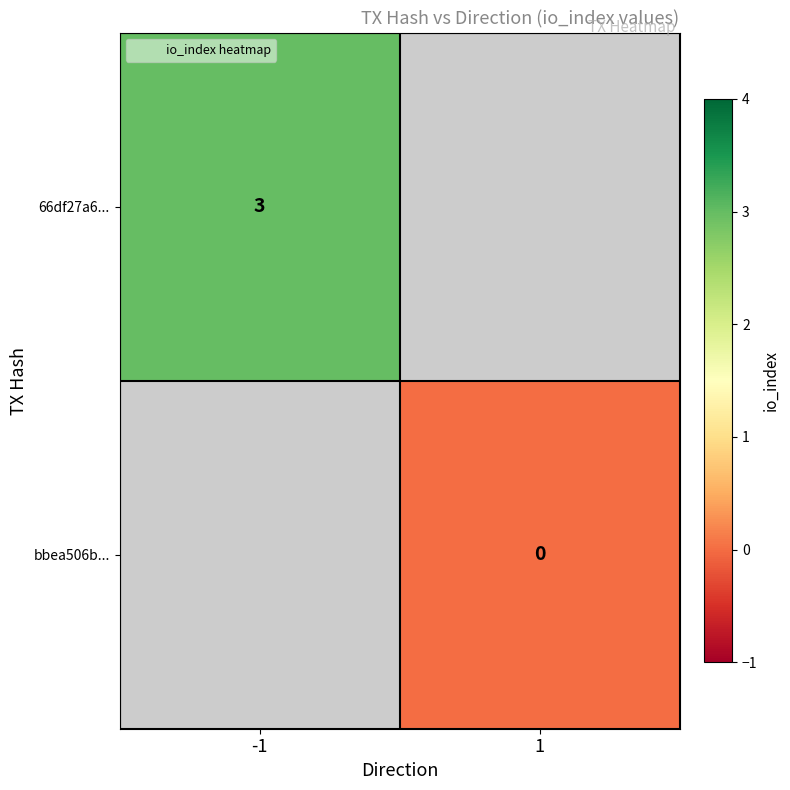

Which category has the lowest value in the bbea506b... series?

-1